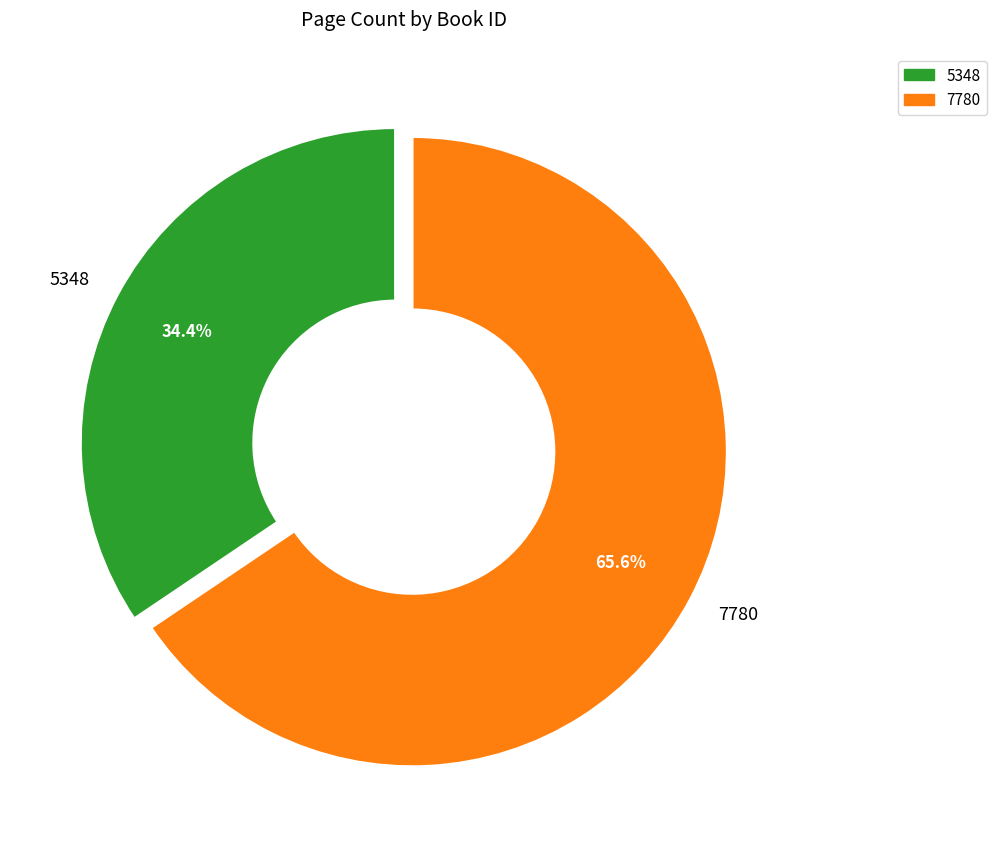

Count the number of slices in the pie.

2